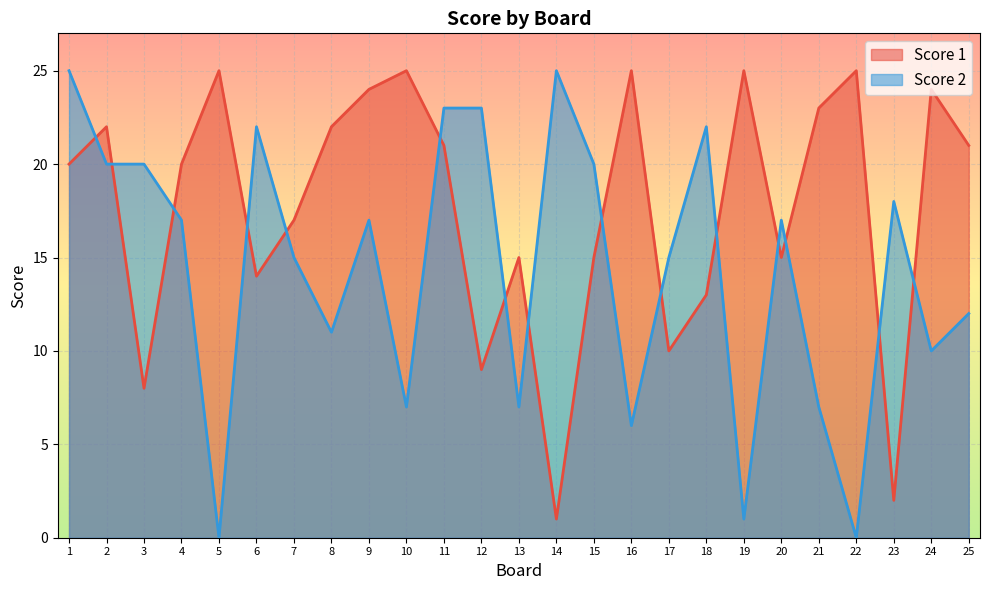

How many data points in Score 1 are above 20?

12